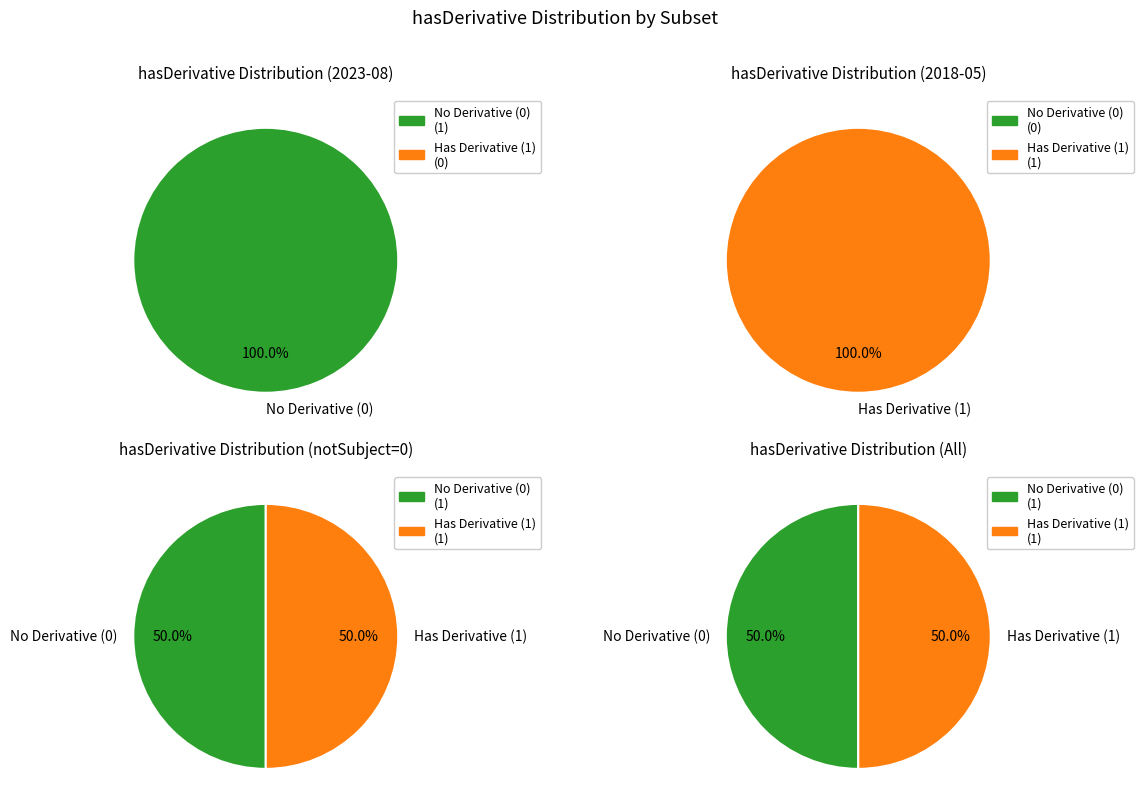

Rank the series by their maximum value, from highest to lowest.

hasDerivative=0, hasDerivative=1